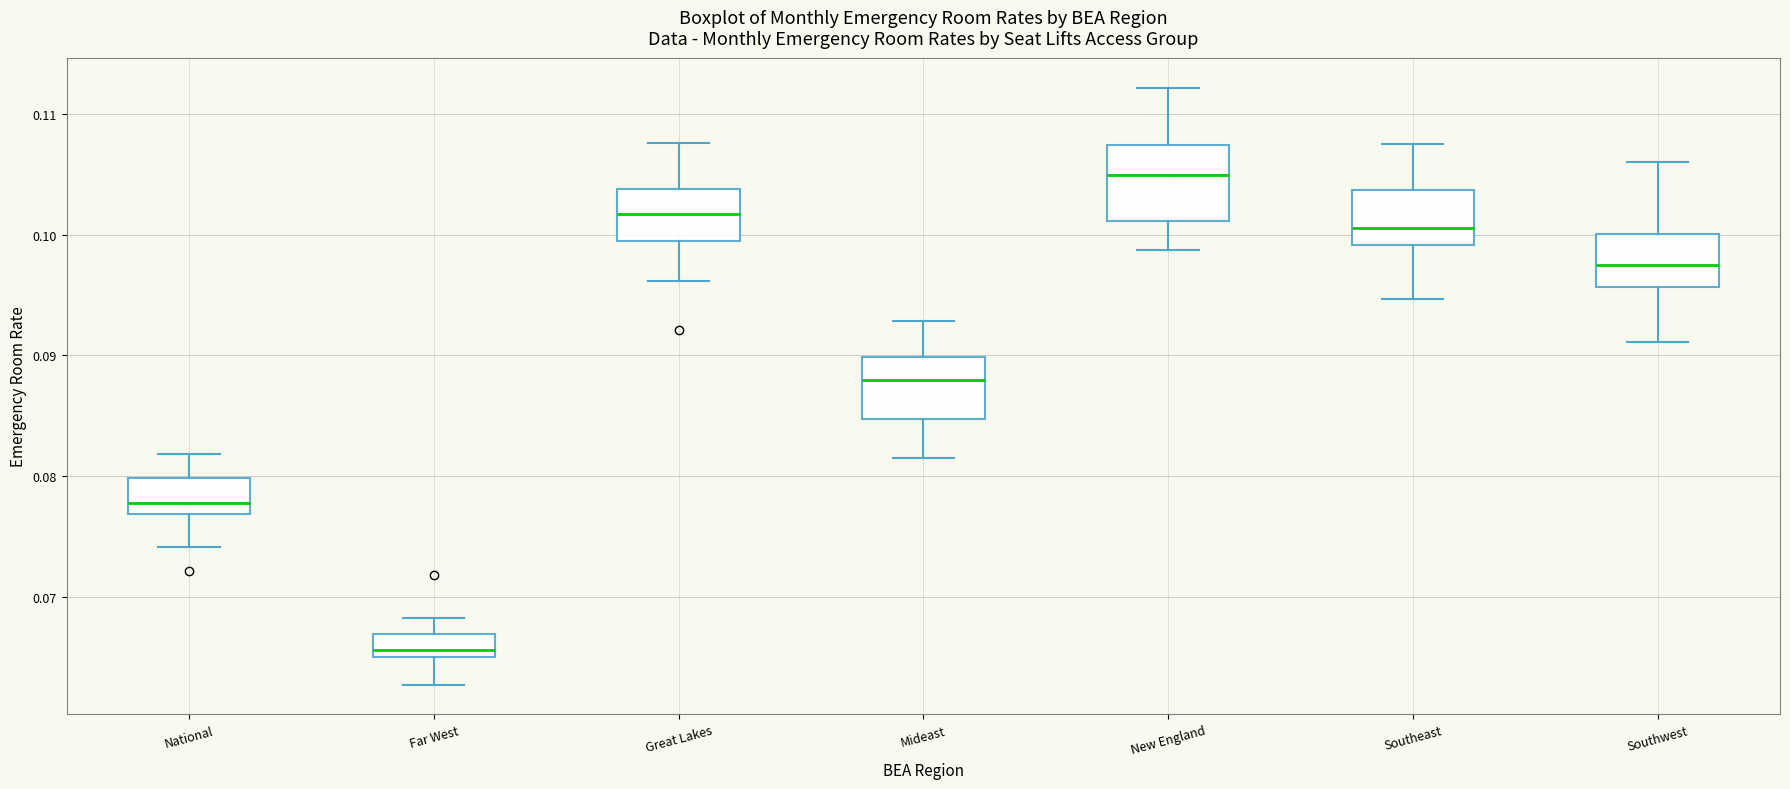

Which box has the highest median line?

New England